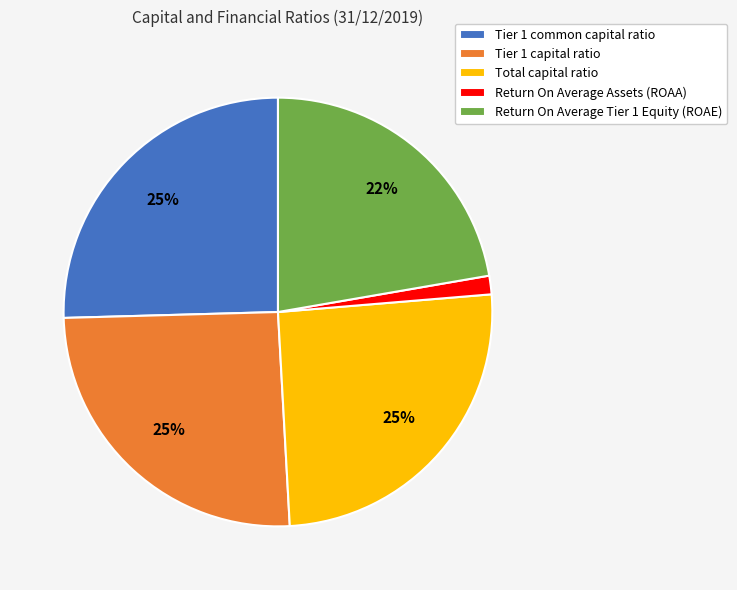

To the nearest percent, what is the combined percentage of Tier 1 capital ratio and Total capital ratio?

51%